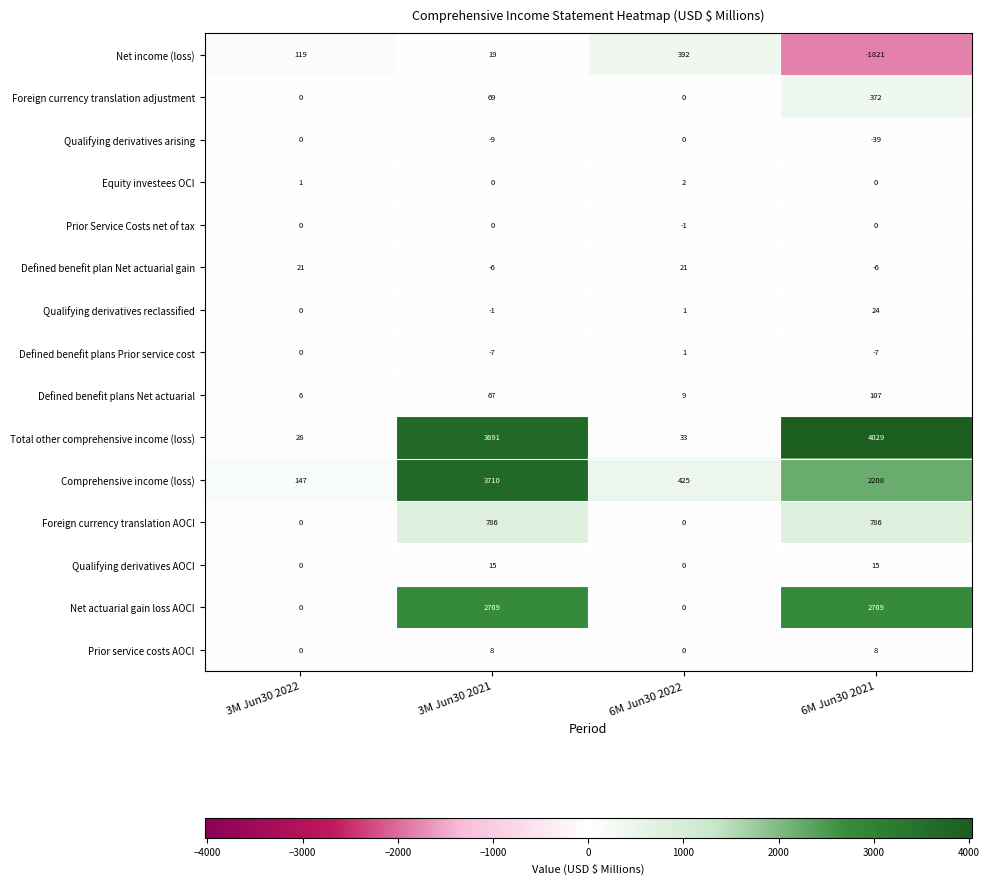

Which series has the largest range (max minus min)?

Total other comprehensive income (loss)